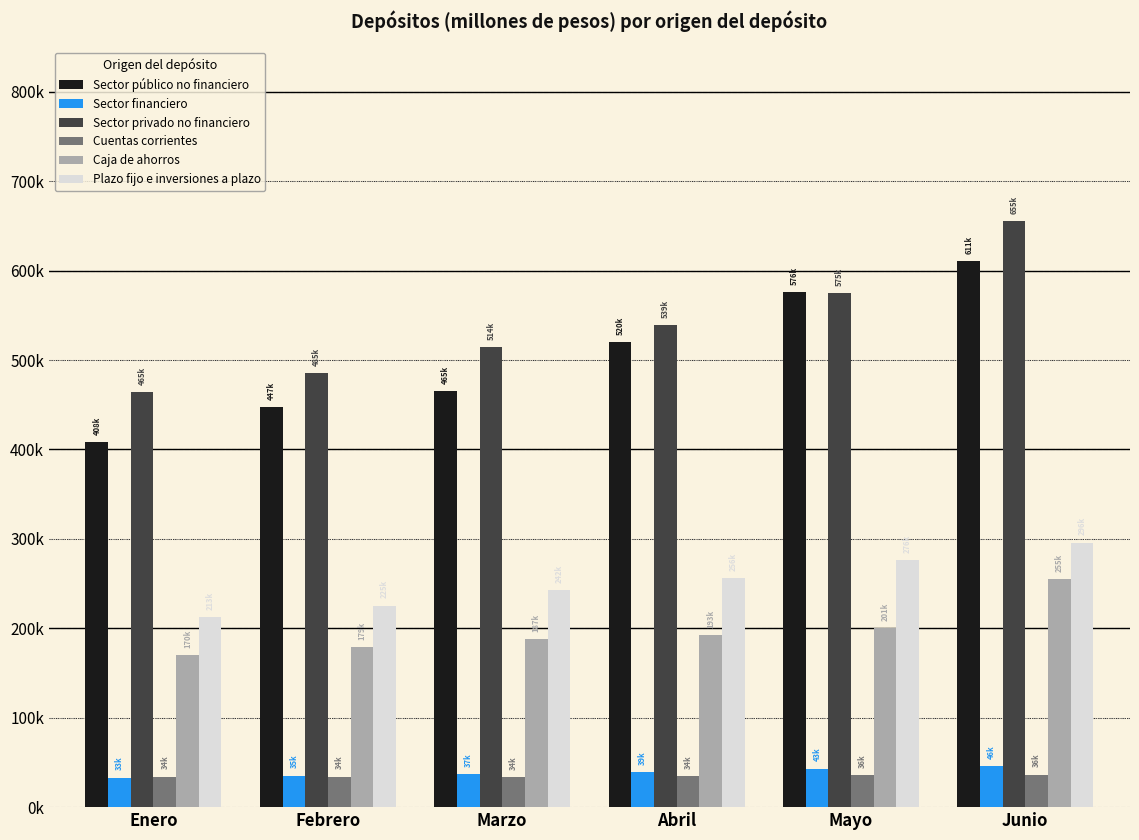

At Junio, list the series in order from smallest to largest.

Cuentas corrientes, Sector financiero, Caja de ahorros, Plazo fijo e inversiones a plazo, Sector público no financiero, Sector privado no financiero